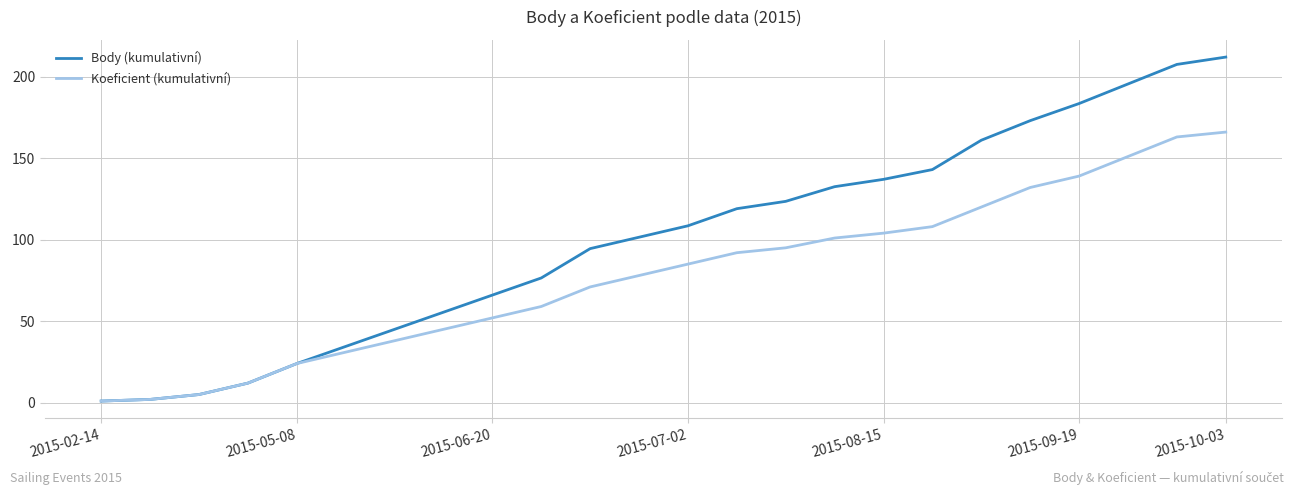

Which series has the largest total across all categories?

Body (kumulativní)